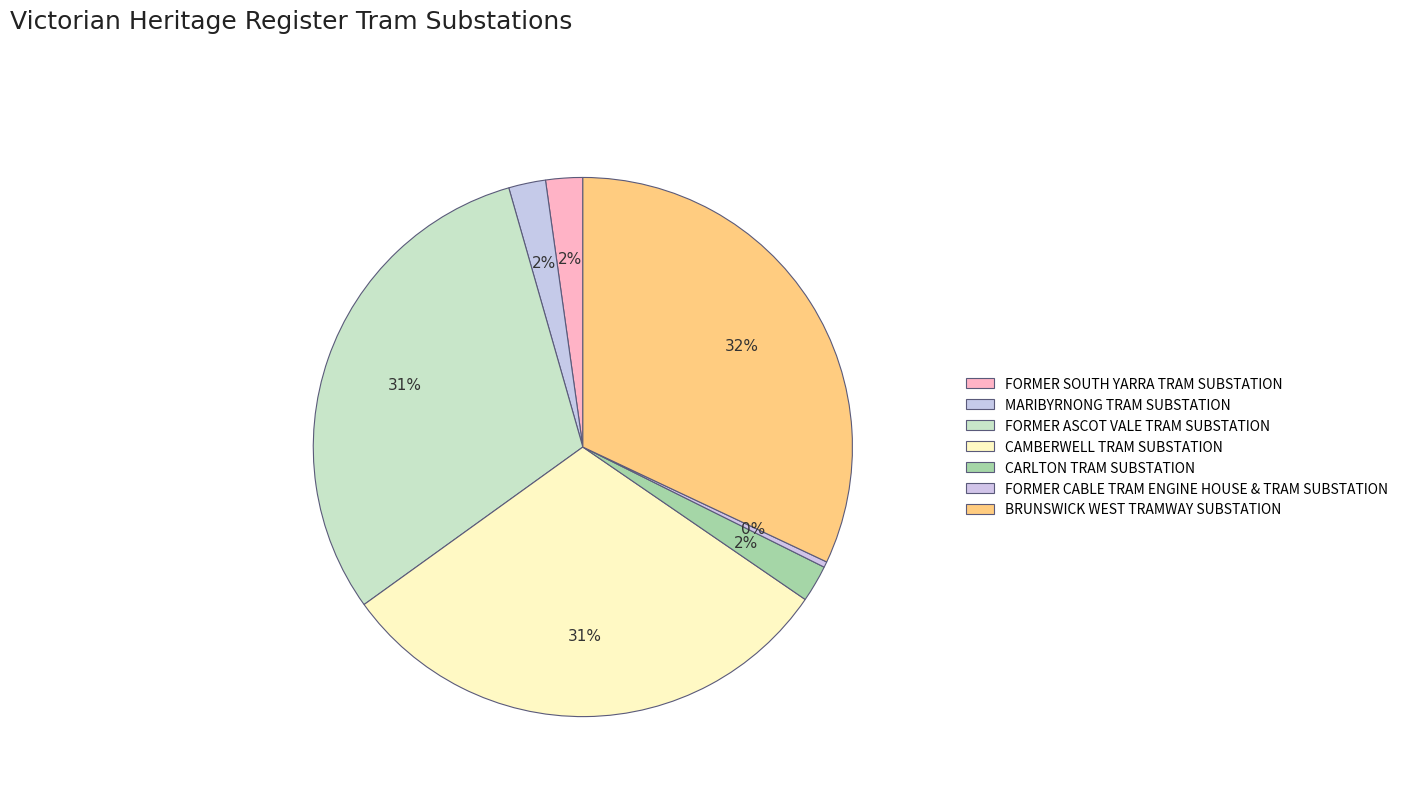

Rank the categories by value from highest to lowest.

BRUNSWICK WEST TRAMWAY SUBSTATION, CAMBERWELL TRAM SUBSTATION, FORMER ASCOT VALE TRAM SUBSTATION, FORMER SOUTH YARRA TRAM SUBSTATION, CARLTON TRAM SUBSTATION, MARIBYRNONG TRAM SUBSTATION, FORMER CABLE TRAM ENGINE HOUSE & TRAM SUBSTATION